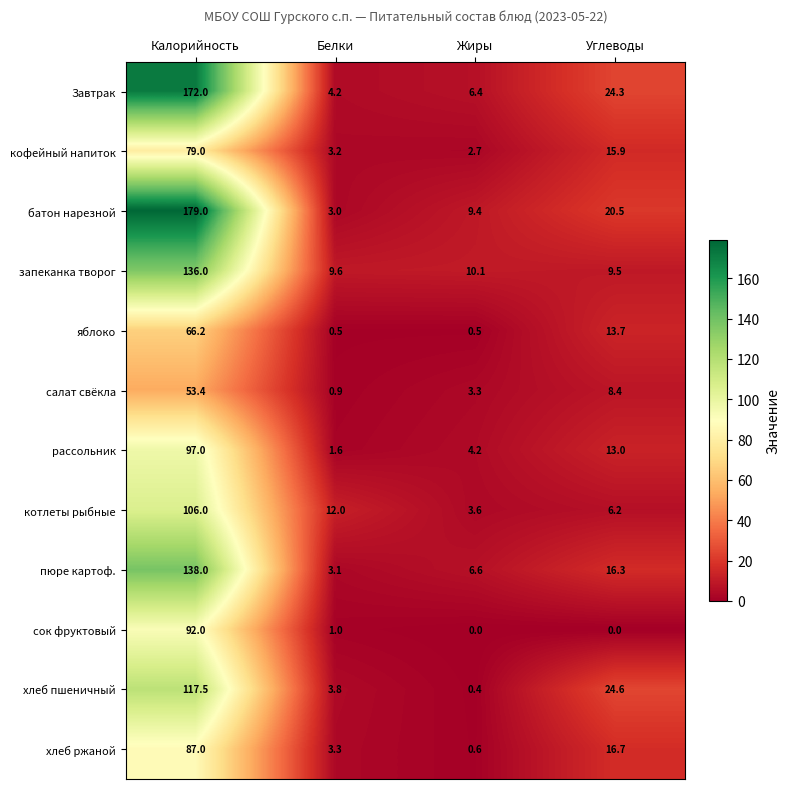

What is the maximum value shown in the chart?

179.0